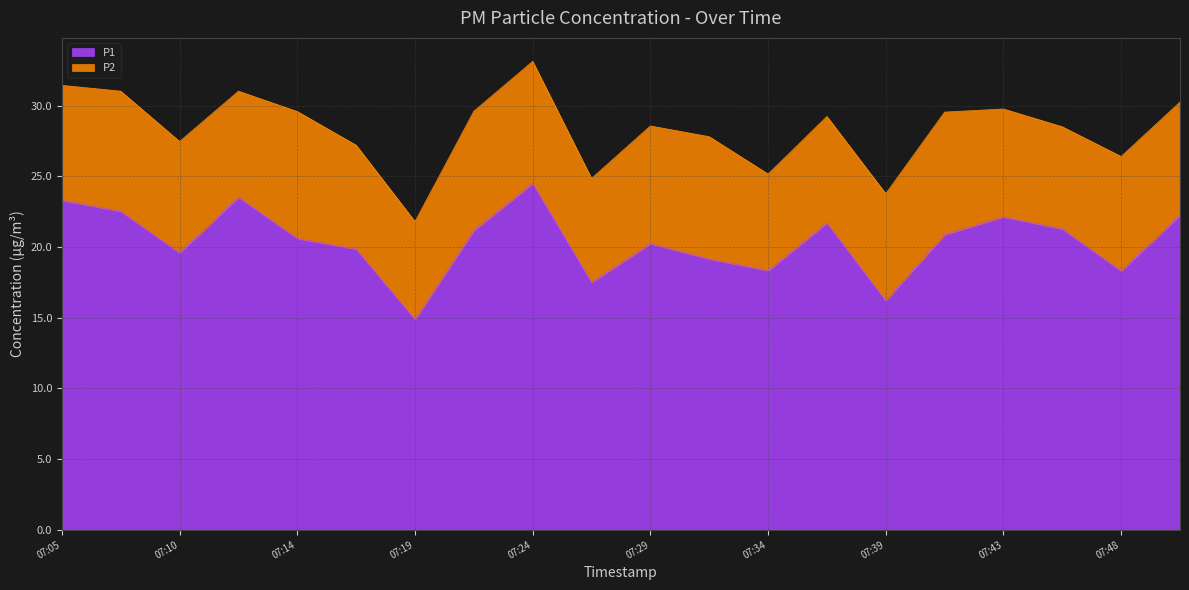

Reading right to left, list all the values displayed in this chart.

22.2	18.3	21.3	22.1	20.9	16.2	21.7	18.3	19.1	20.2	17.5	24.5	21.2	14.9	19.9	20.6	23.5	19.6	22.5	23.3